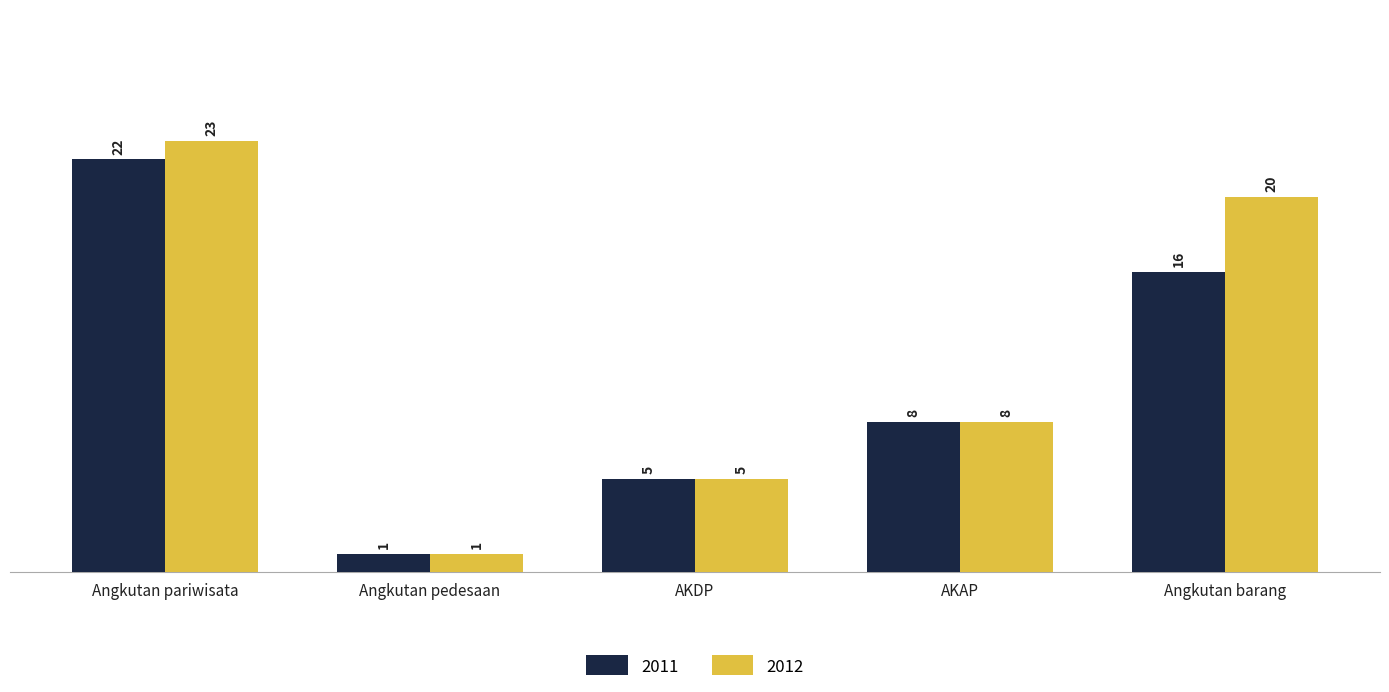

What is the difference between the maximum and minimum values in the 2012 series?

22